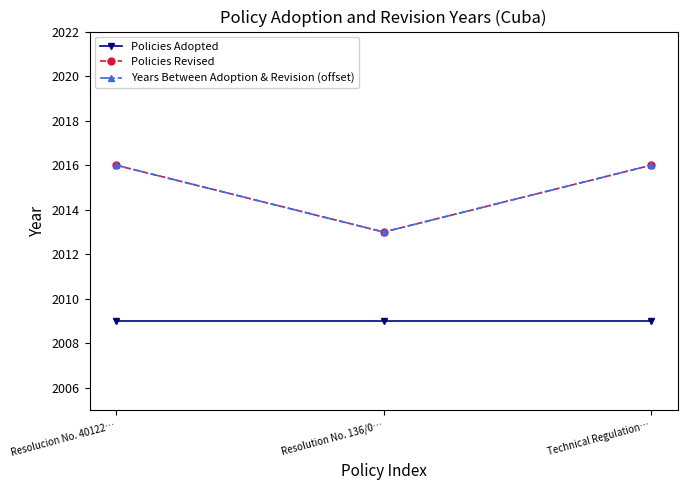

Is this an area chart (filled region under the line)?

No